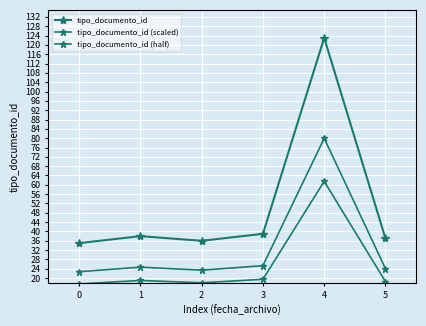

How many values in the tipo_documento_id (half) series are below 19?

3